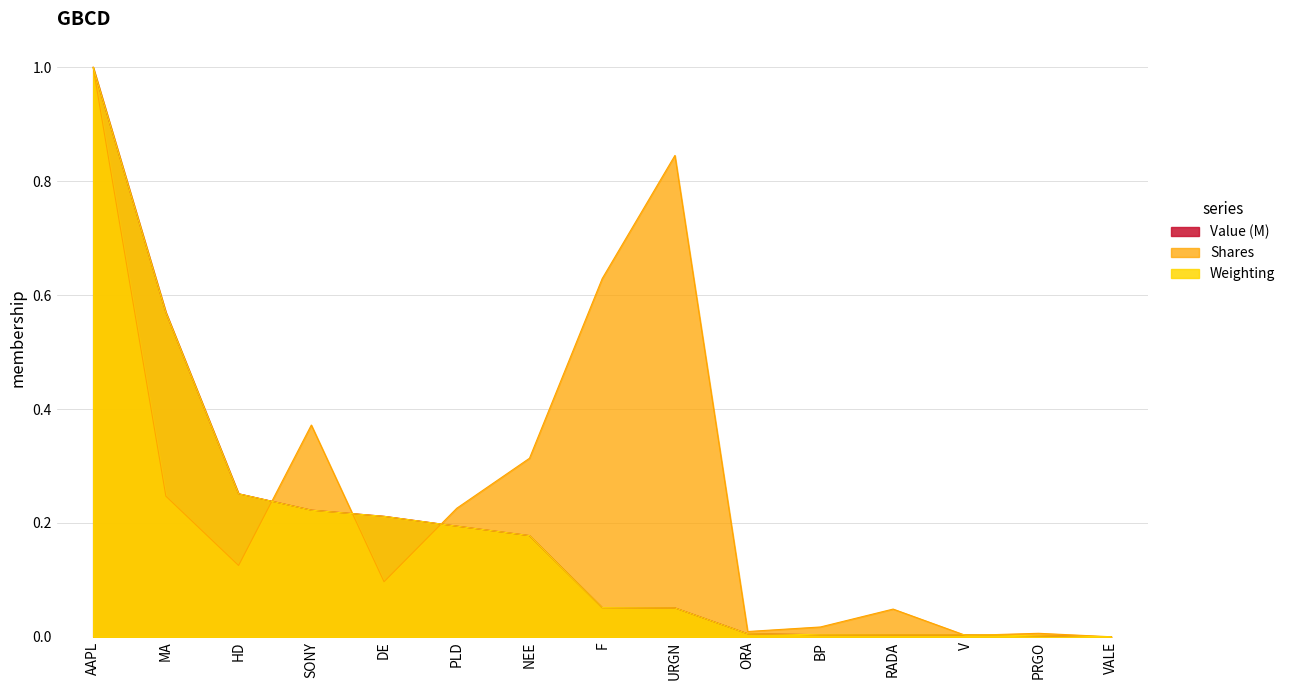

What is the maximum value shown in the chart?

1.0